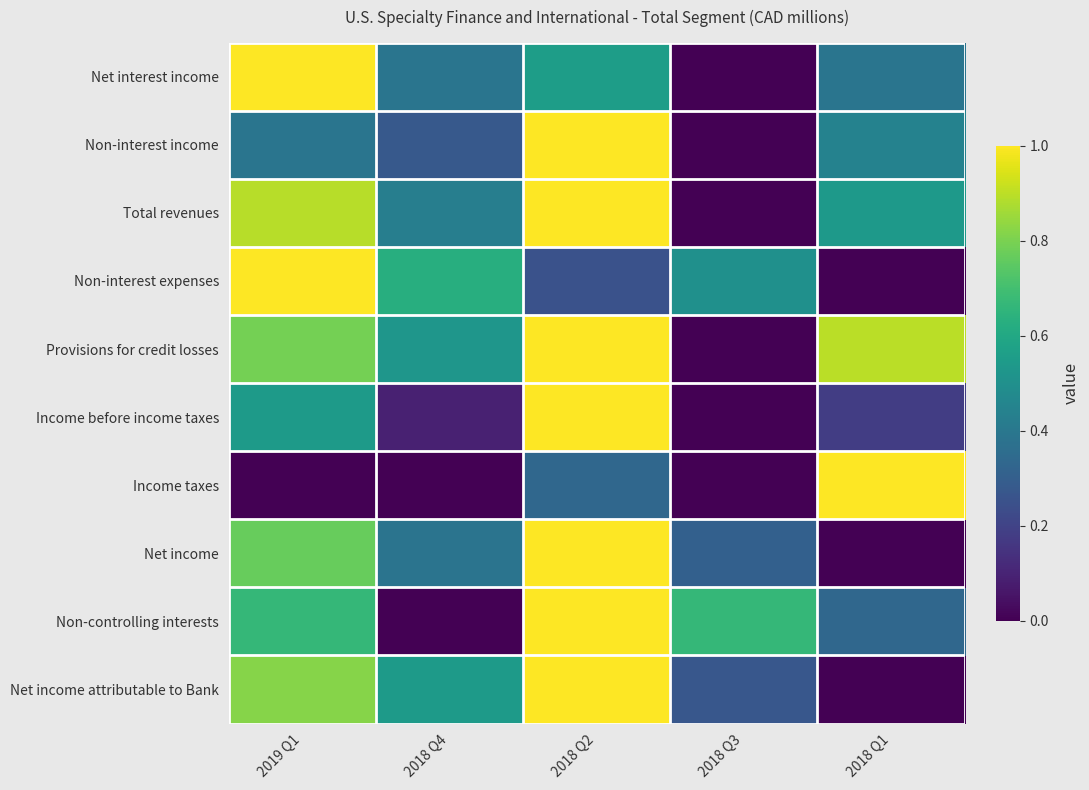

Rank the series by their maximum value, from highest to lowest.

Net interest income, Non-interest income, Total revenues, Non-interest expenses, Provisions for credit losses, Income before income taxes, Income taxes, Net income, Non-controlling interests, Net income attributable to Bank